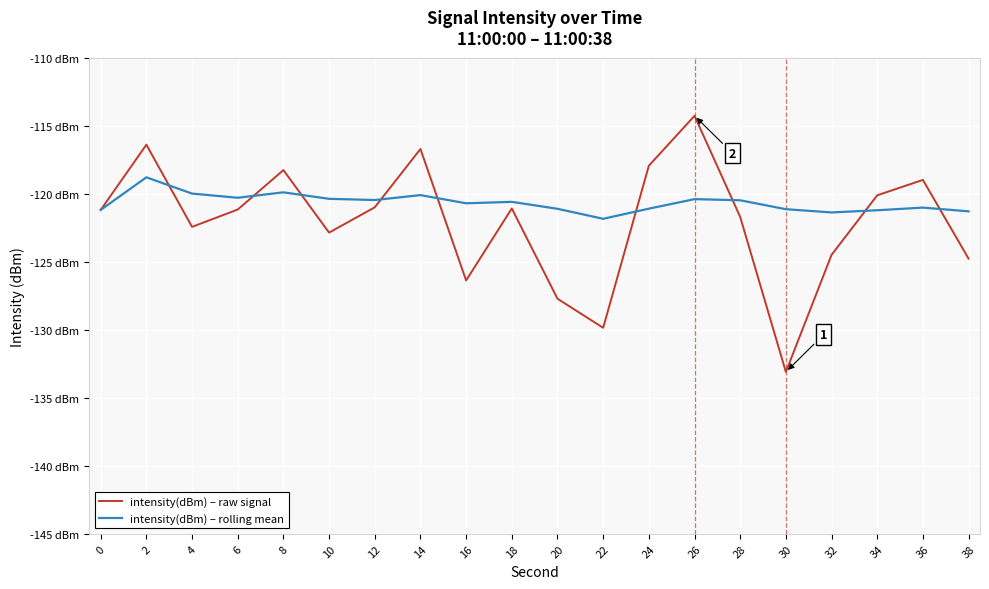

What is the maximum value shown in the chart?

-114.3